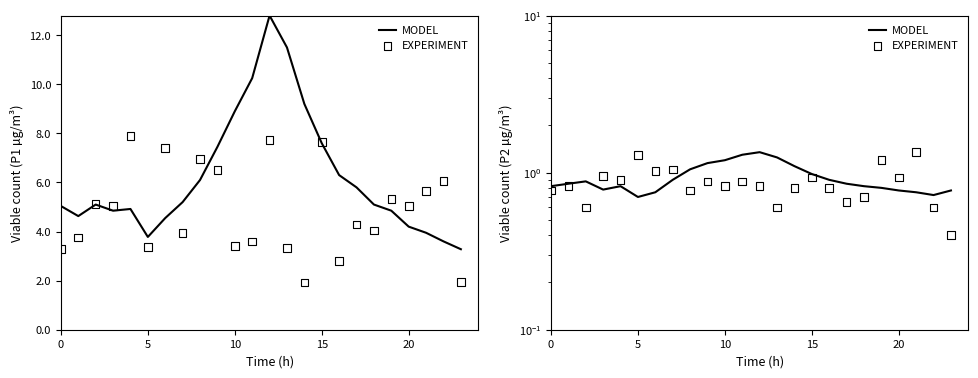

Which series has the largest Y range (max minus min)?

EXPERIMENT